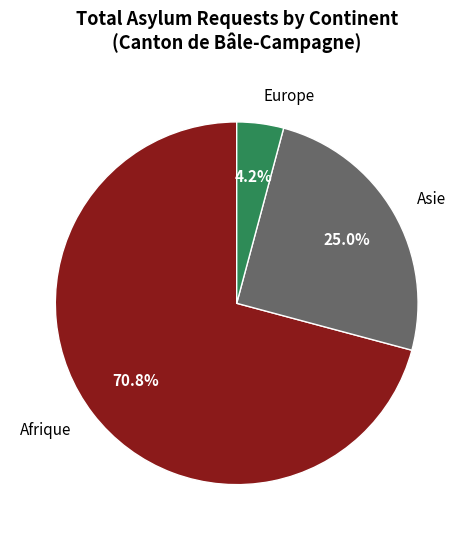

Which category has the smallest portion of the pie?

Europe